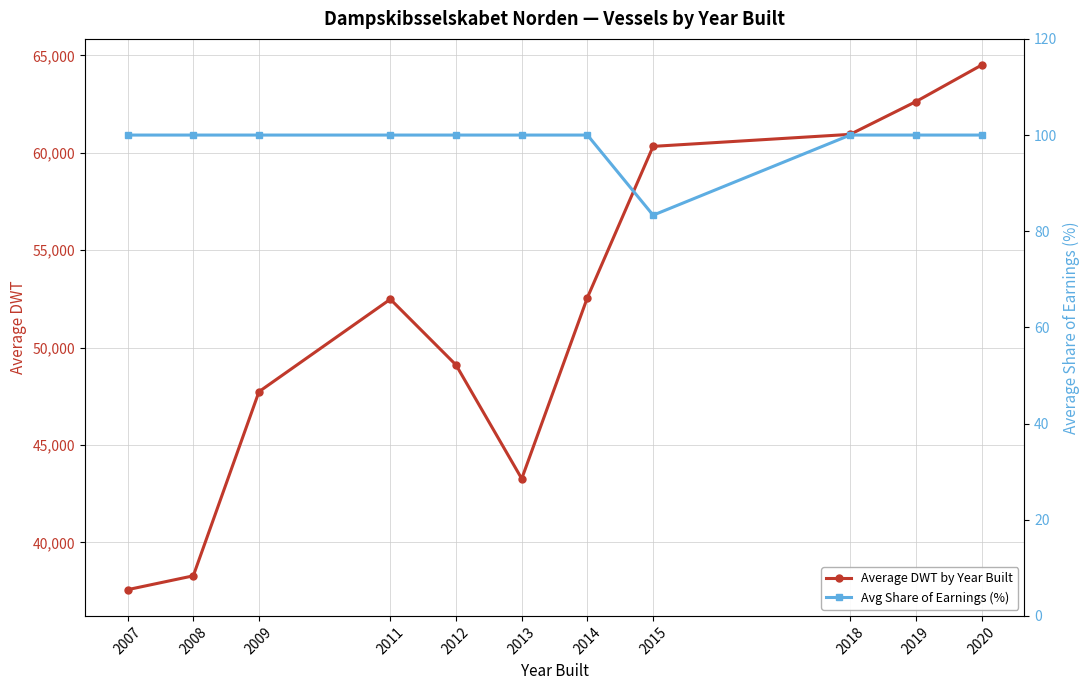

Reading left to right, what are all the values shown in this chart?

Average DWT by Year Built: 2007=37578.3	2008=38289.0	2009=47739.6	2011=52485.0	2012=49109.5	2013=43272.5	2014=52571.0	2015=60328.7	2018=60945.5	2019=62625.0	2020=64499.0
Avg Share of Earnings (%): 2007=100.0	2008=100.0	2009=100.0	2011=100.0	2012=100.0	2013=100.0	2014=100.0	2015=83.3	2018=100.0	2019=100.0	2020=100.0